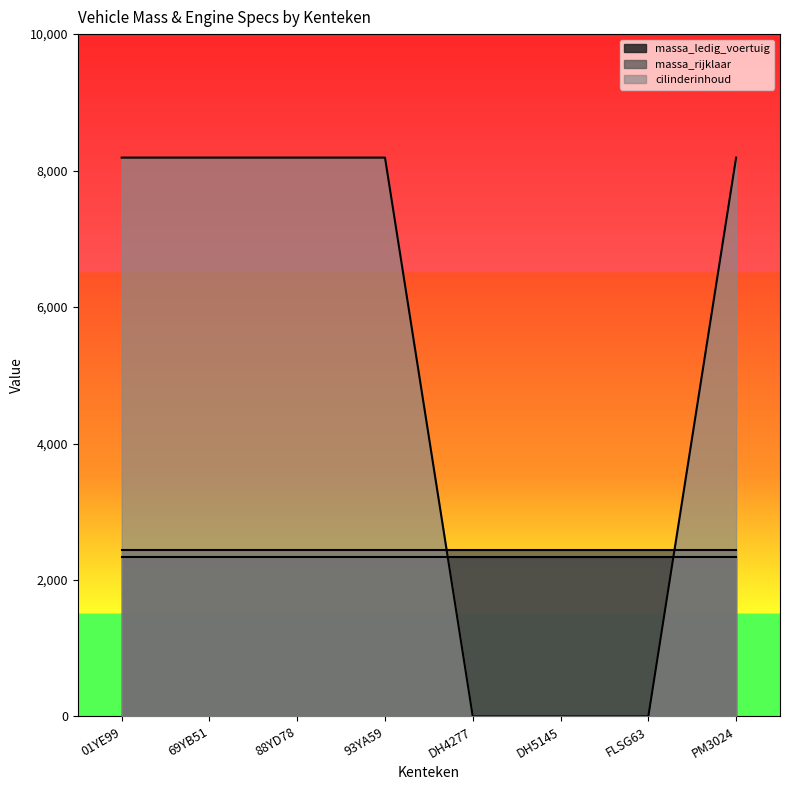

Reading right to left, what are all the values shown in this chart?

massa_ledig_voertuig: PM3024=2340	FLSG63=2340	DH5145=2340	DH4277=2340	93YA59=2340	88YD78=2340	69YB51=2340	01YE99=2340
massa_rijklaar: PM3024=2440	FLSG63=2440	DH5145=2440	DH4277=2440	93YA59=2440	88YD78=2440	69YB51=2440	01YE99=2440
cilinderinhoud: PM3024=8190	FLSG63=0	DH5145=0	DH4277=0	93YA59=8190	88YD78=8190	69YB51=8190	01YE99=8190